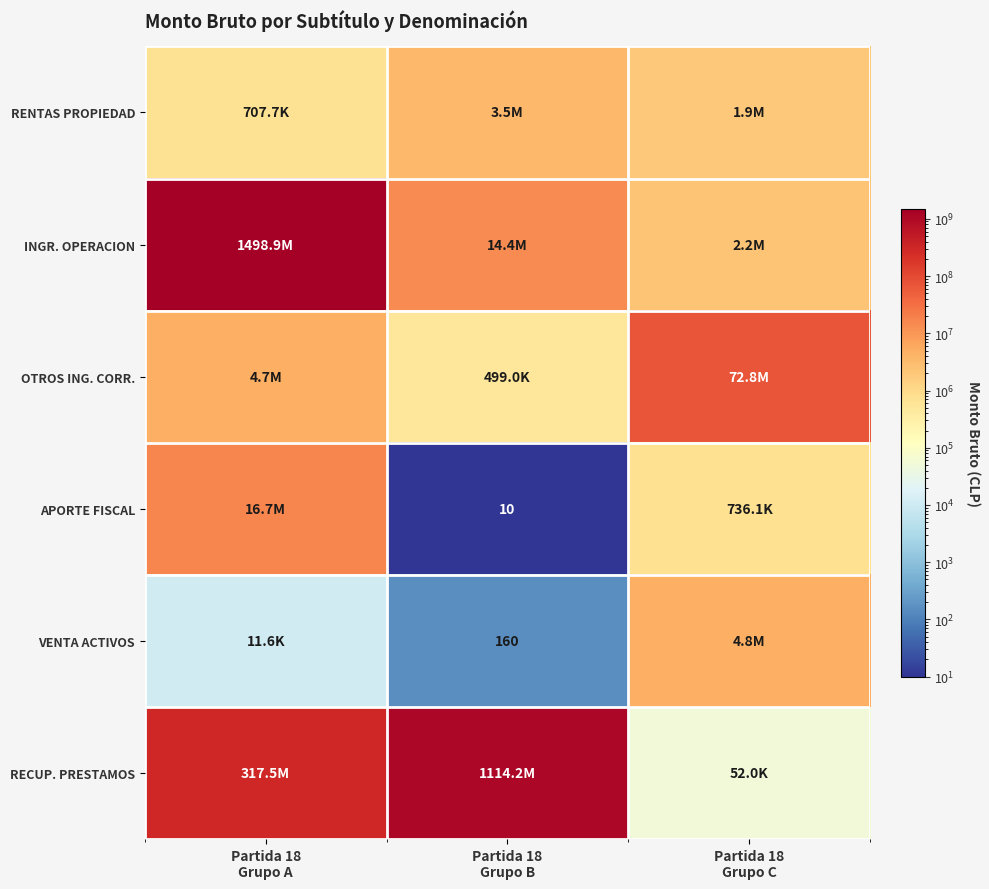

Between Partida 18 Grupo A and Partida 18 Grupo B, which series saw the biggest shift?

INGR. OPERACION